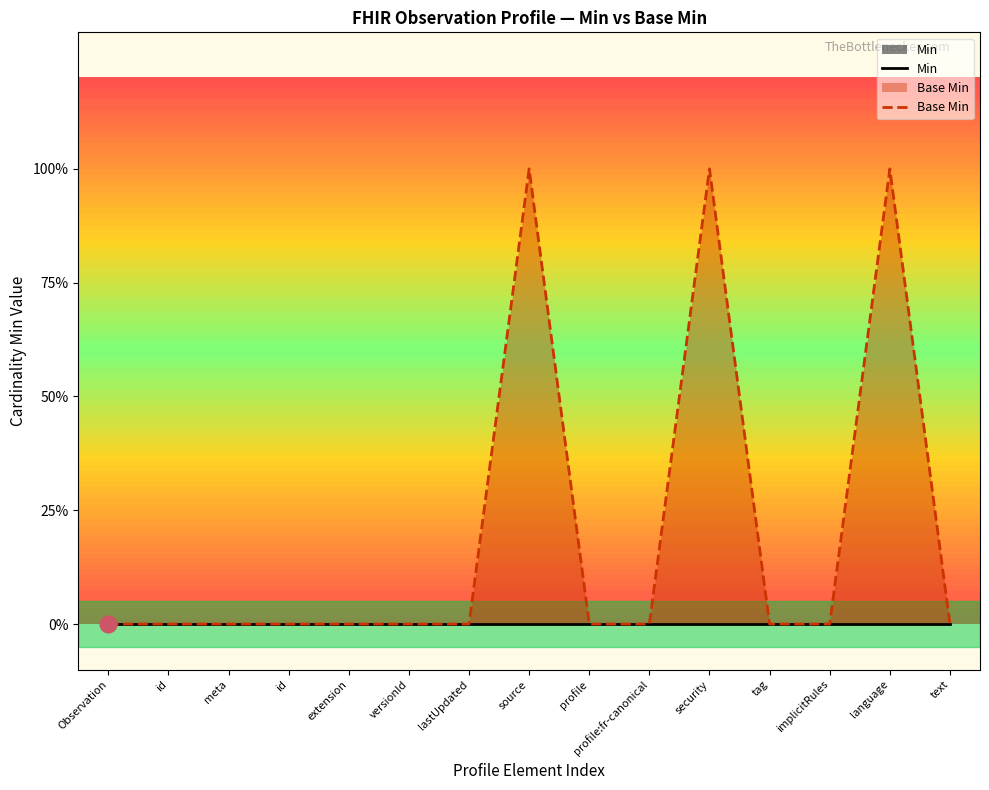

How many values exceed 0?

3